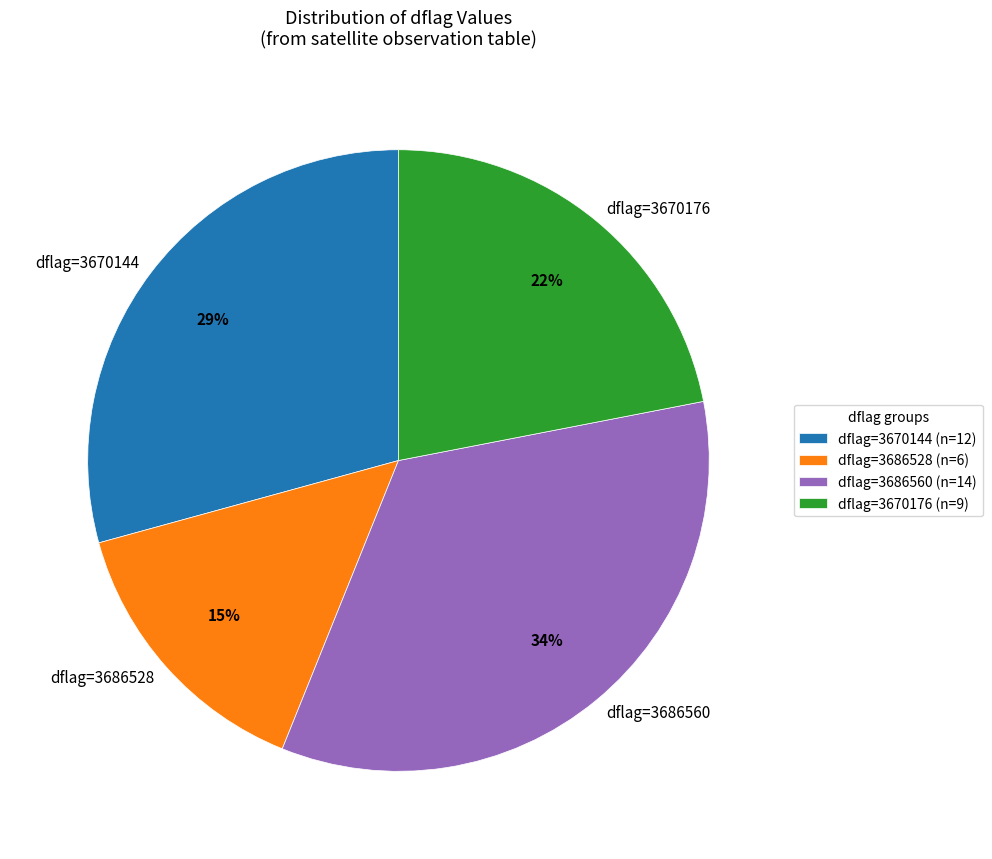

To the nearest percent, what is the average slice percentage?

25%